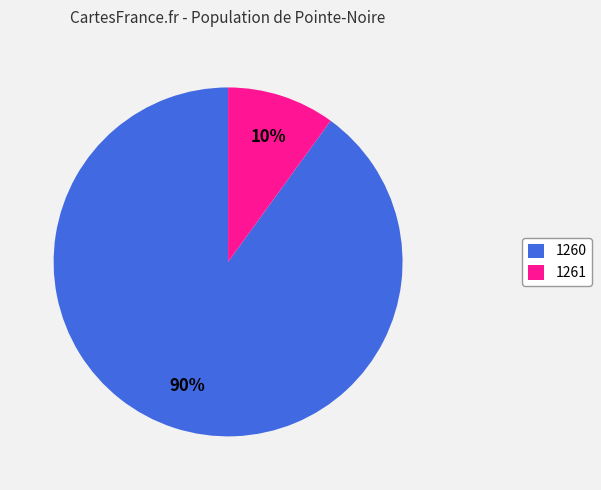

How many slices are in this pie chart?

2